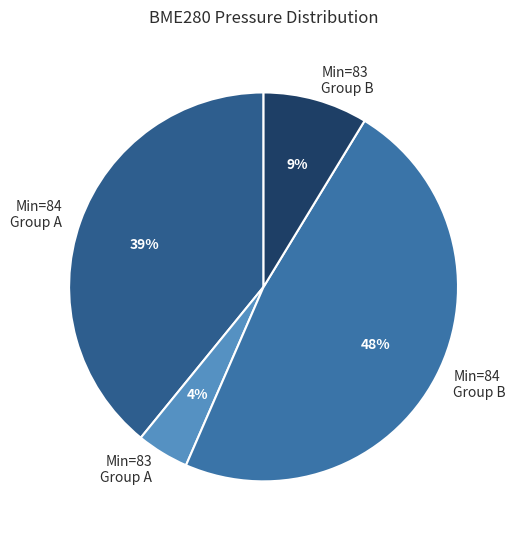

Rank the categories by value from lowest to highest.

Min=83 Group A, Min=83 Group B, Min=84 Group A, Min=84 Group B